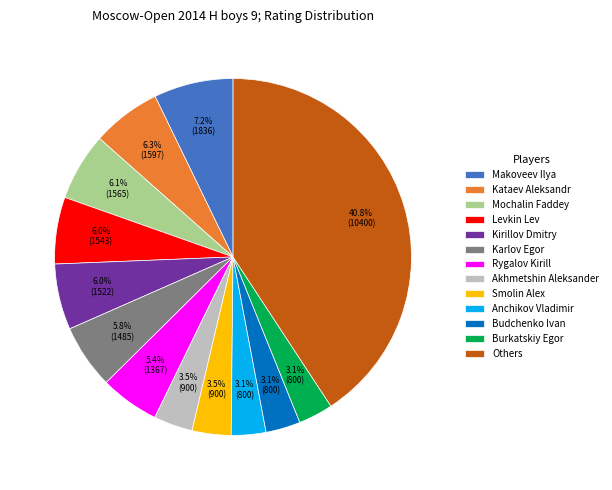

Which has a higher value, Burkatskiy Egor or Mochalin Faddey?

Mochalin Faddey